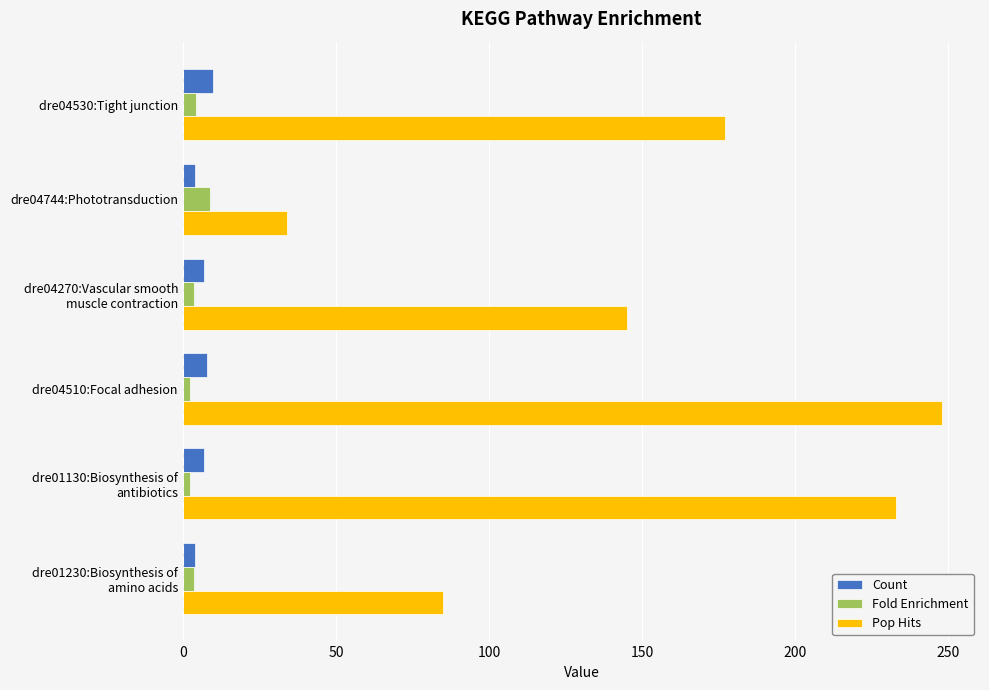

At how many categories does at least one series exceed 109?

4